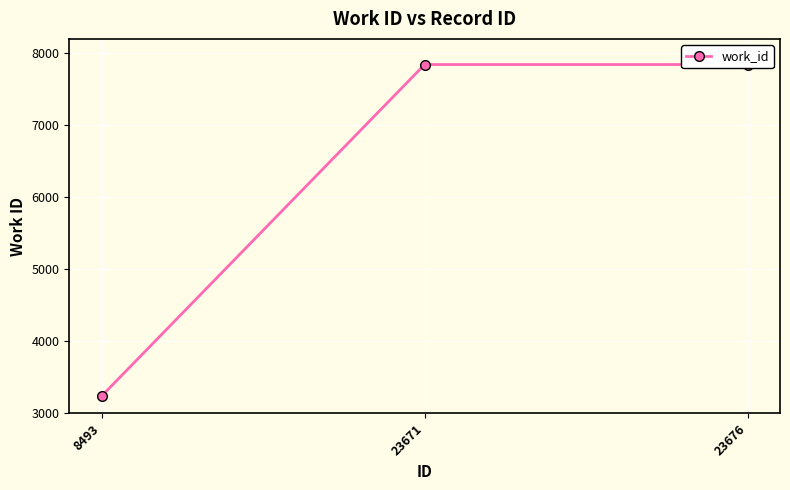

Reading left to right, transcribe all the data shown in this chart.

3241	7844	7844